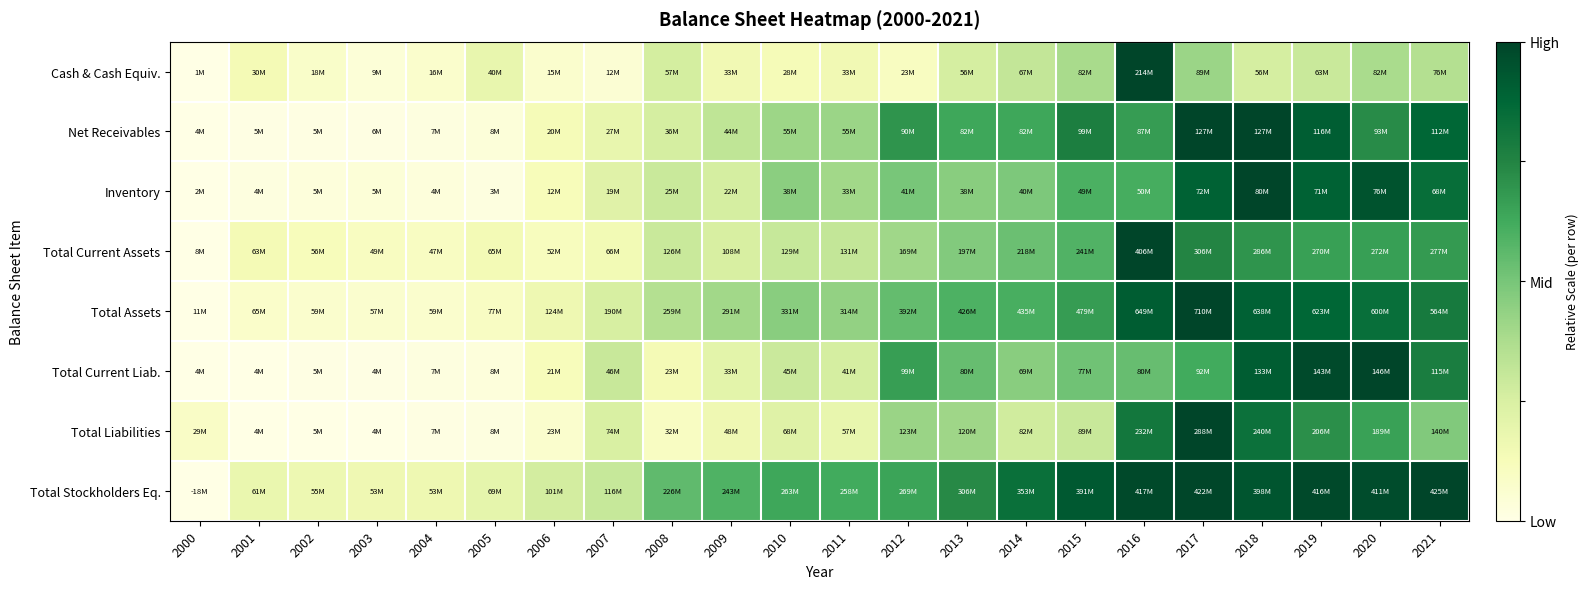

Which label corresponds to the largest value in the chart?

2016